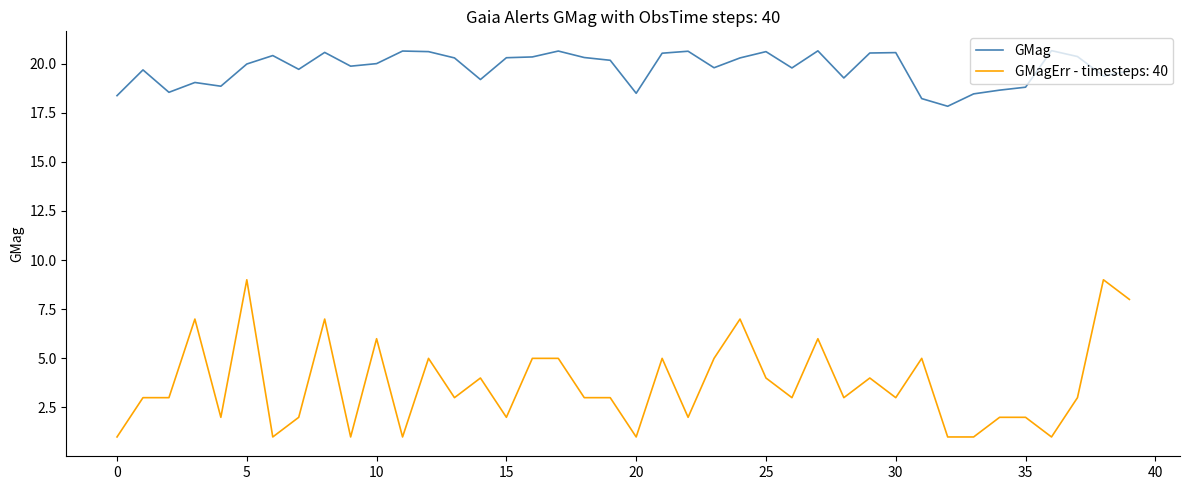

What is the maximum value shown in the chart?

20.7